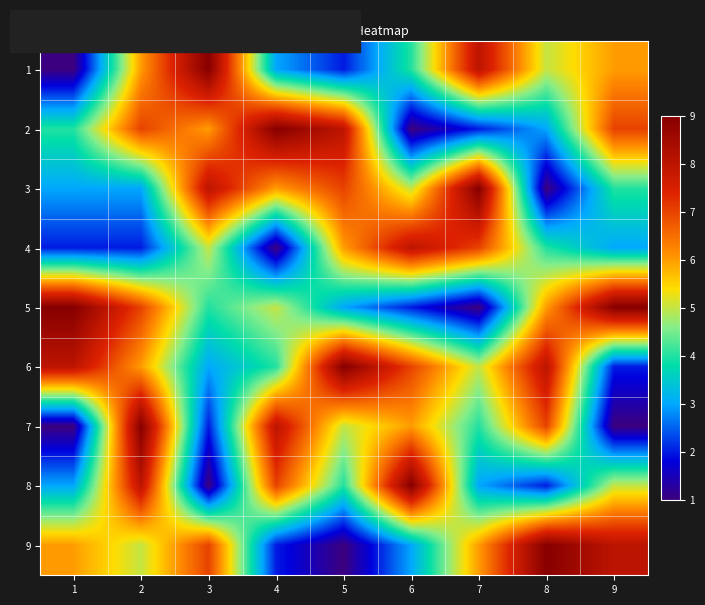

Reading left to right, transcribe all the data shown in this chart.

1: 1=1	2=6	3=9	4=3	5=2	6=4	7=8	8=5	9=6
2: 1=4	2=7	3=6	4=9	5=8	6=1	7=2	8=3	9=7
3: 1=3	2=3	3=8	4=6	5=7	6=5	7=9	8=1	9=4
4: 1=2	2=2	3=5	4=1	5=6	6=8	7=7	8=4	9=3
5: 1=9	2=7	3=4	4=5	5=3	6=2	7=1	8=6	9=9
6: 1=8	2=6	3=3	4=4	5=9	6=7	7=5	8=8	9=2
7: 1=1	2=9	3=2	4=8	5=5	6=6	7=4	8=7	9=1
8: 1=3	2=8	3=1	4=7	5=4	6=9	7=3	8=2	9=5
9: 1=6	2=5	3=7	4=2	5=1	6=3	7=6	8=9	9=8